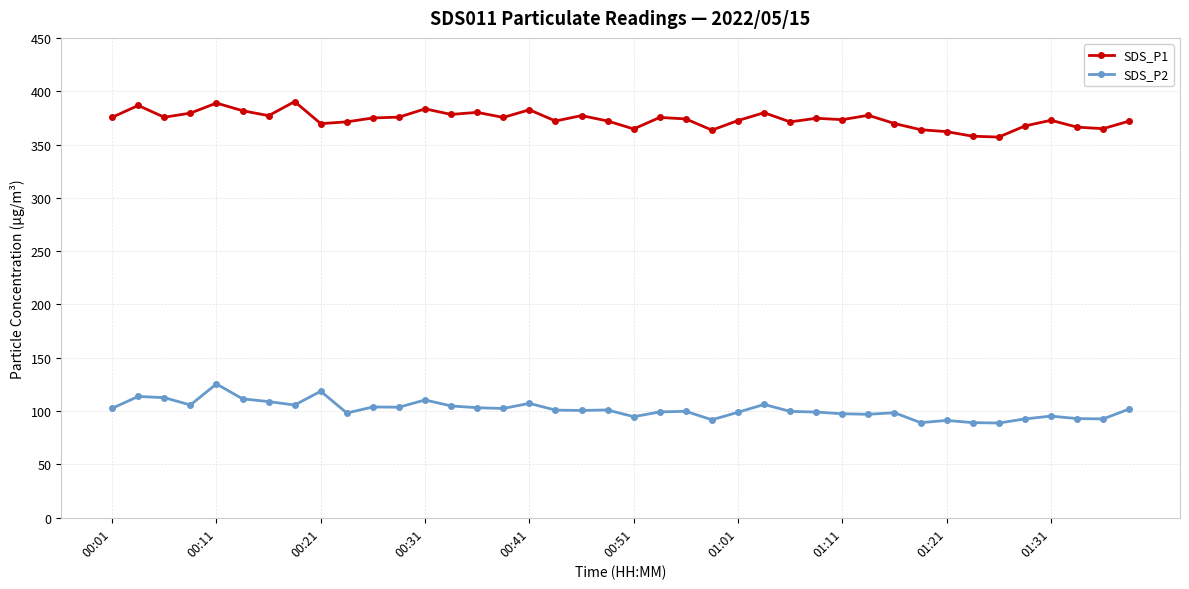

What is the lowest value of the SDS_P1 series?

357.0